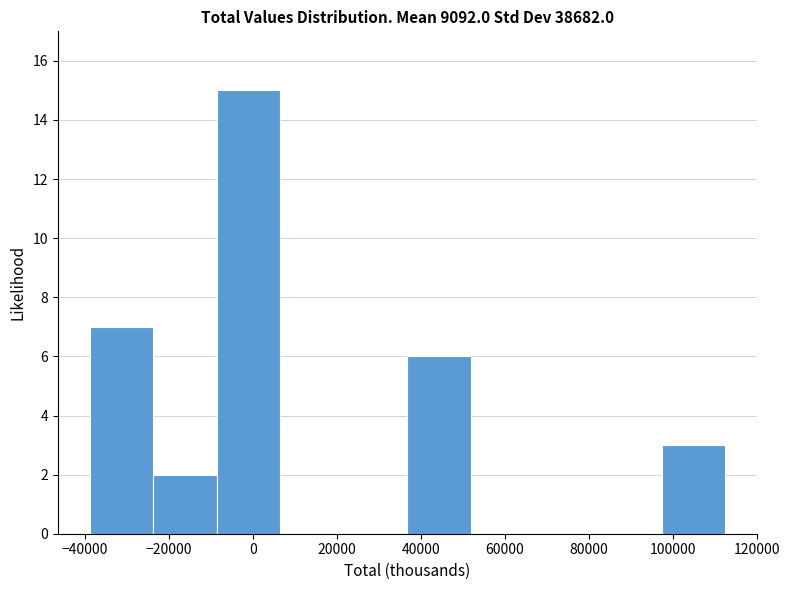

Over which range of the x-axis is the bar tallest?

-8000 to 6000